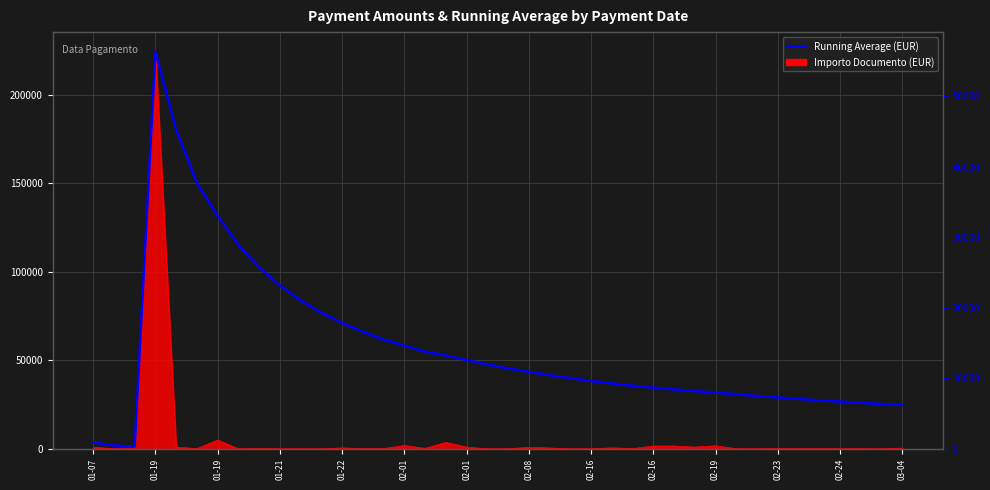

How many data points does each series have?

40